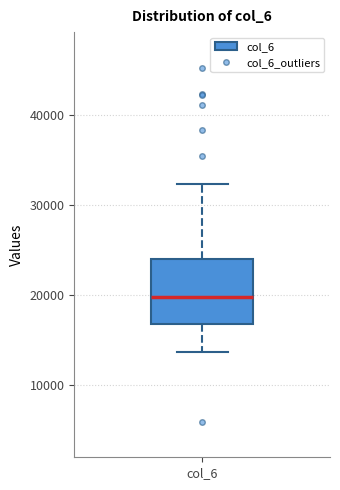

Where is the upper edge of the box for col_6 on the y-axis? The values are not printed on the chart, so give them approximately, as read against the axis.

24000